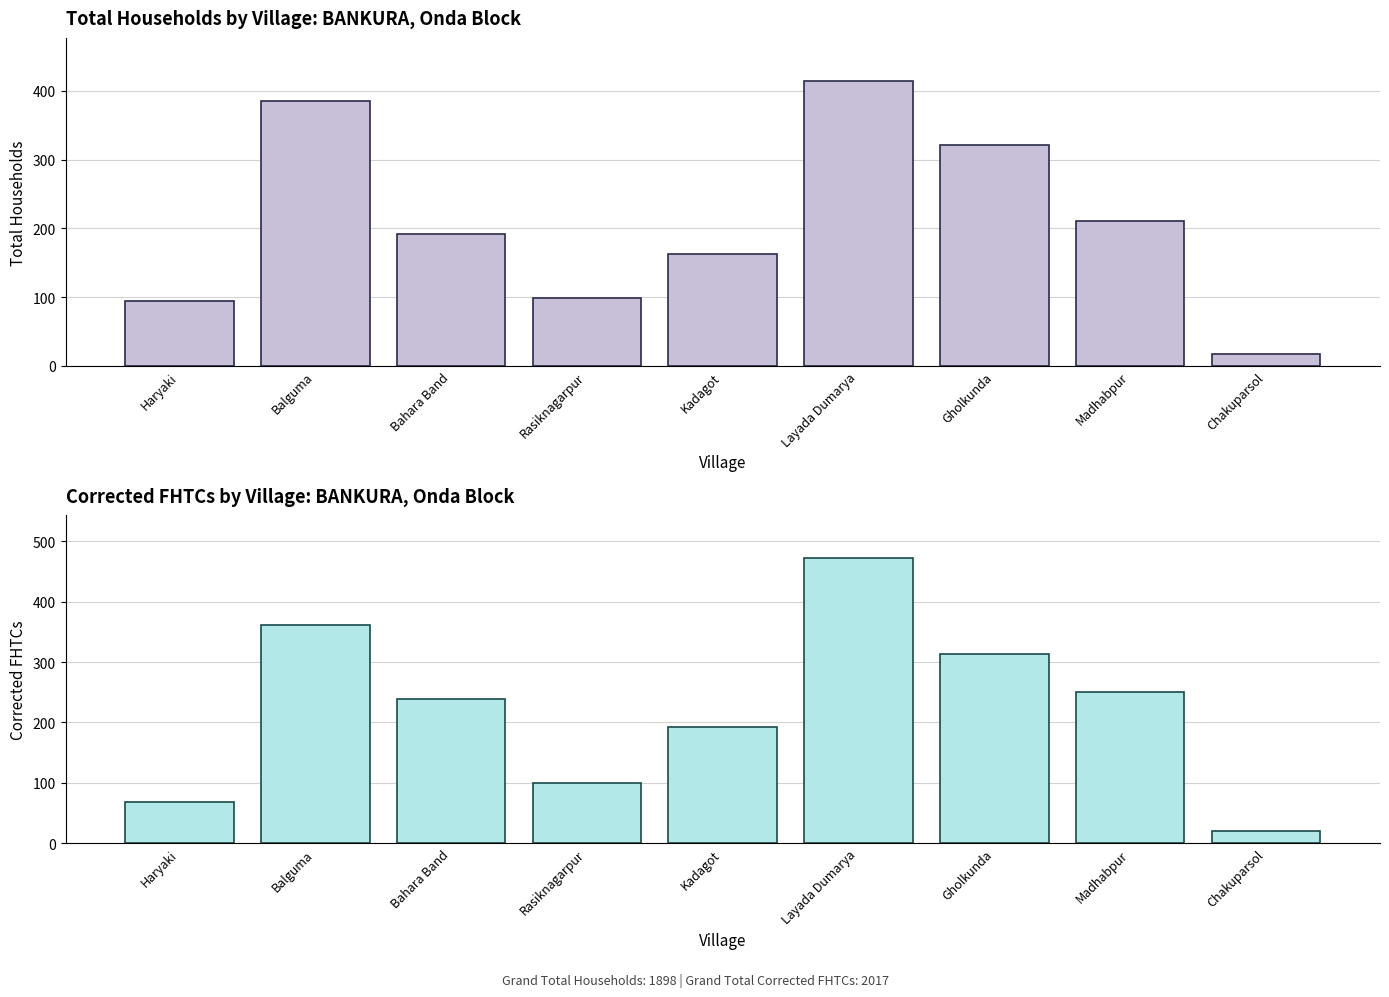

What is the difference between the second highest and minimum values in the Corrected FHTCs series?

341